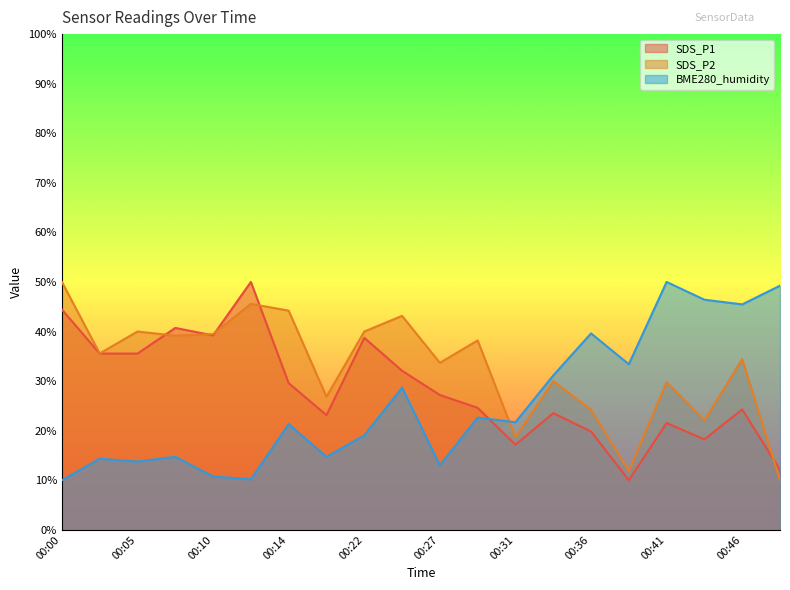

The value of SDS_P2 at 00:24 is 43.2. True or false?

True